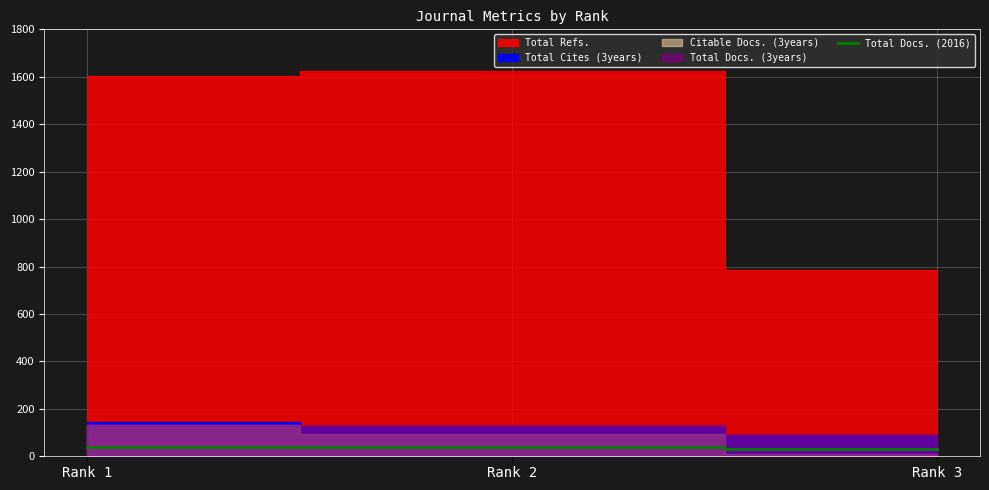

What is the approximate value at Rank 2?

38